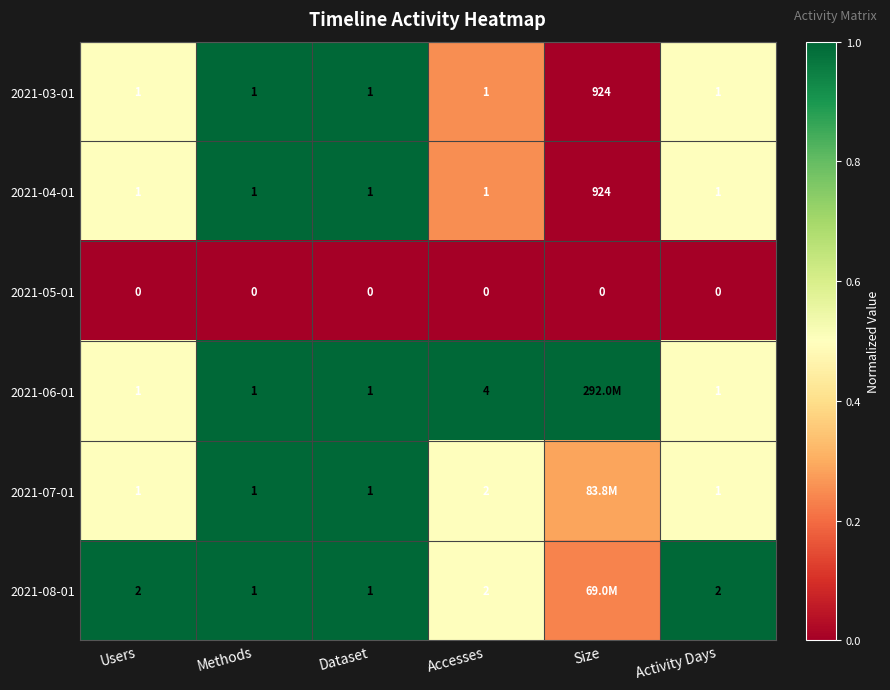

Is the value of 2021-05-01 at Size greater than the value of 2021-06-01 at Users?

No